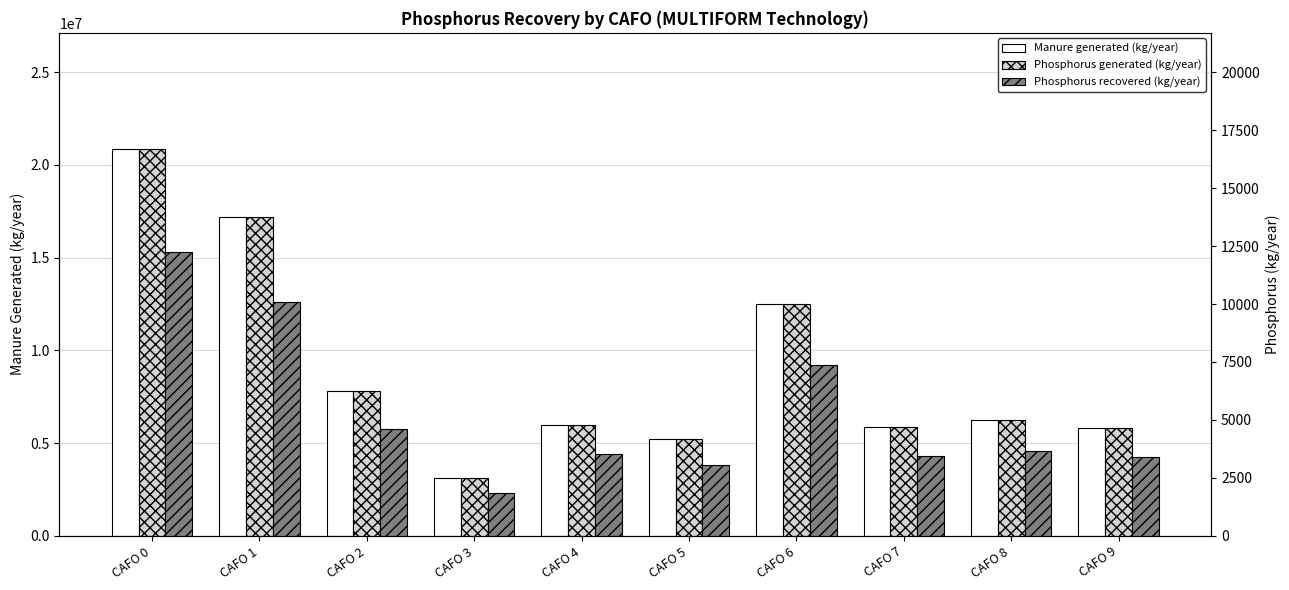

What is the maximum value for Manure generated (kg/year)?

20865590.0